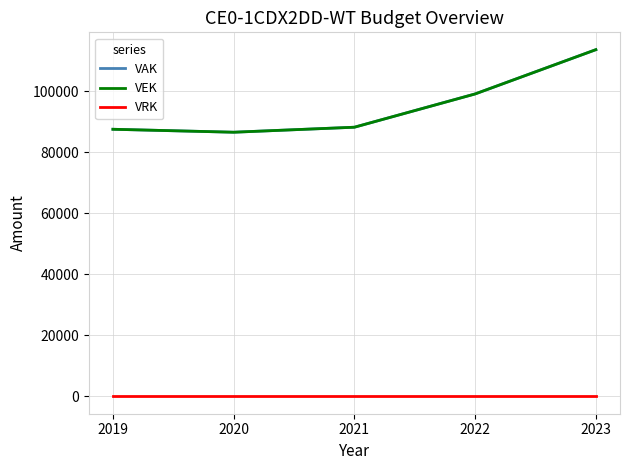

True or false: VRK and VAK cross at least once.

False